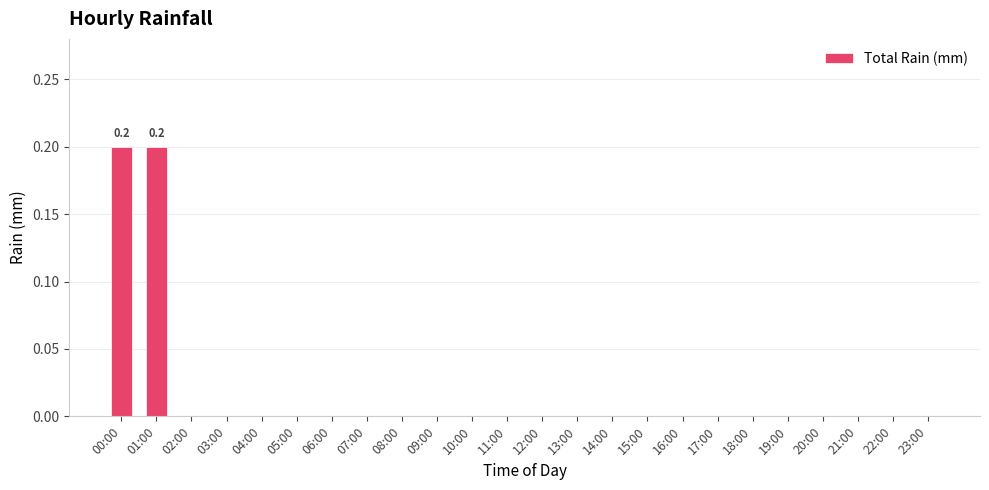

Is it true that the value at 20:00 is 0.0?

True